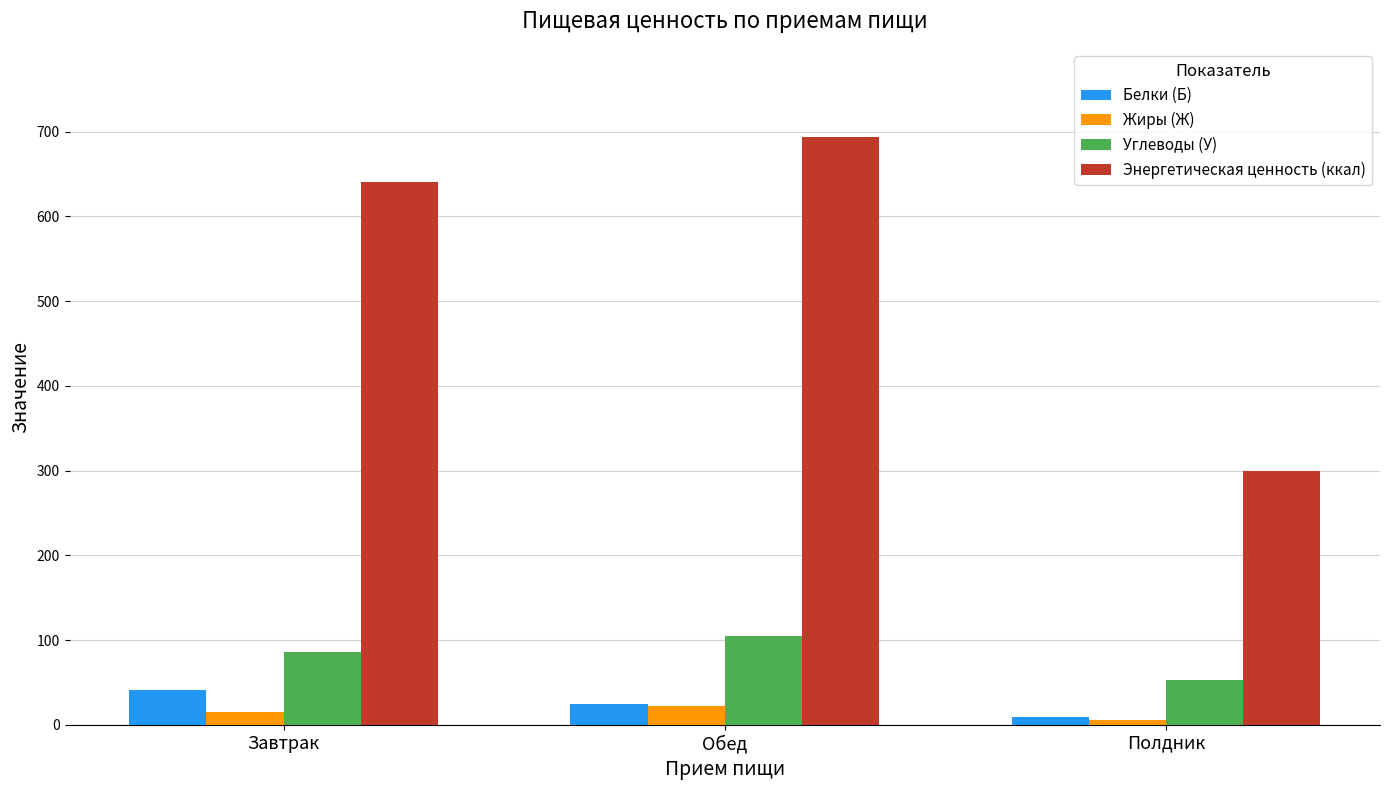

Which category has the lowest value across all series?

Полдник